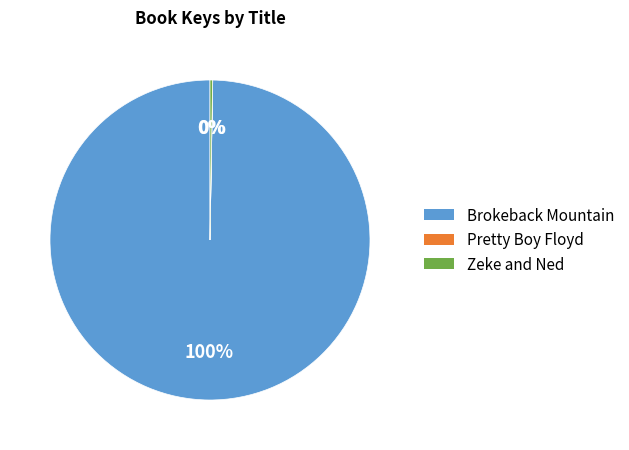

What is the largest slice in the pie chart?

Brokeback Mountain